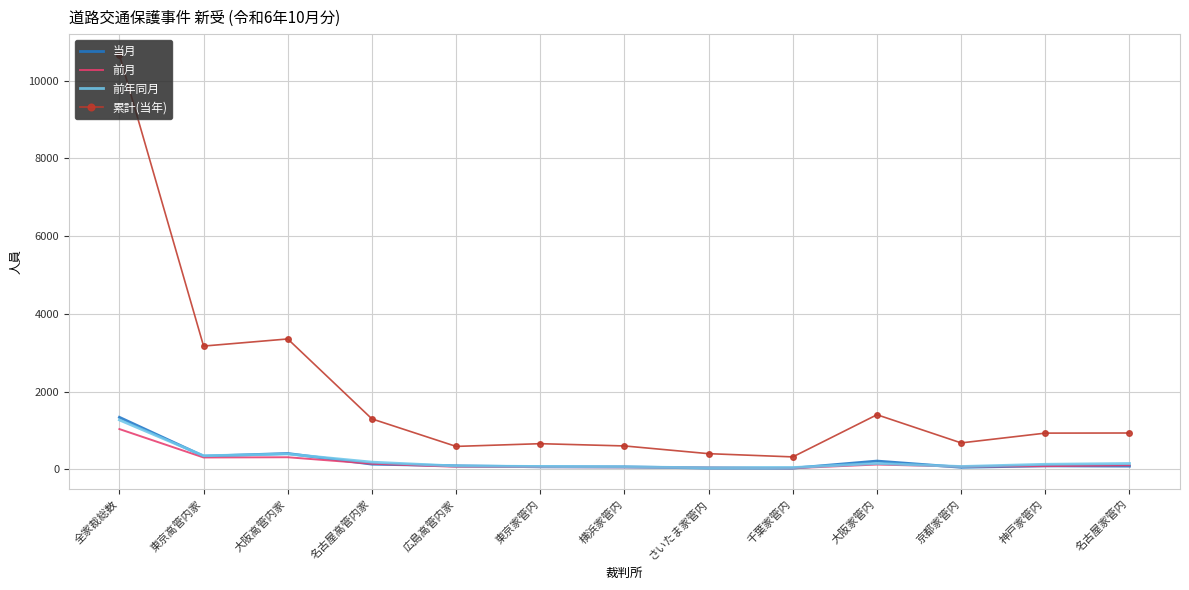

What is the spread (max minus min) of values at 千葉家管内?

291